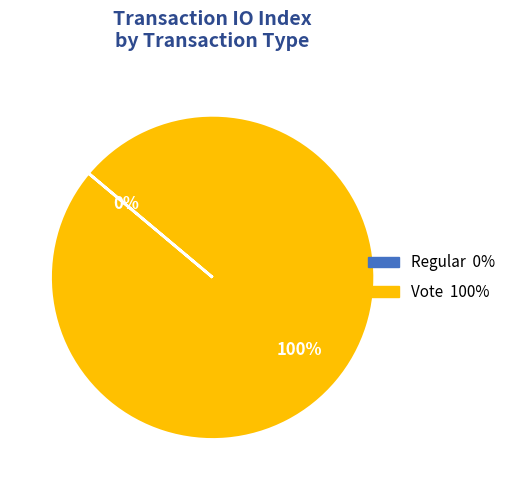

Count the number of slices in the pie.

2